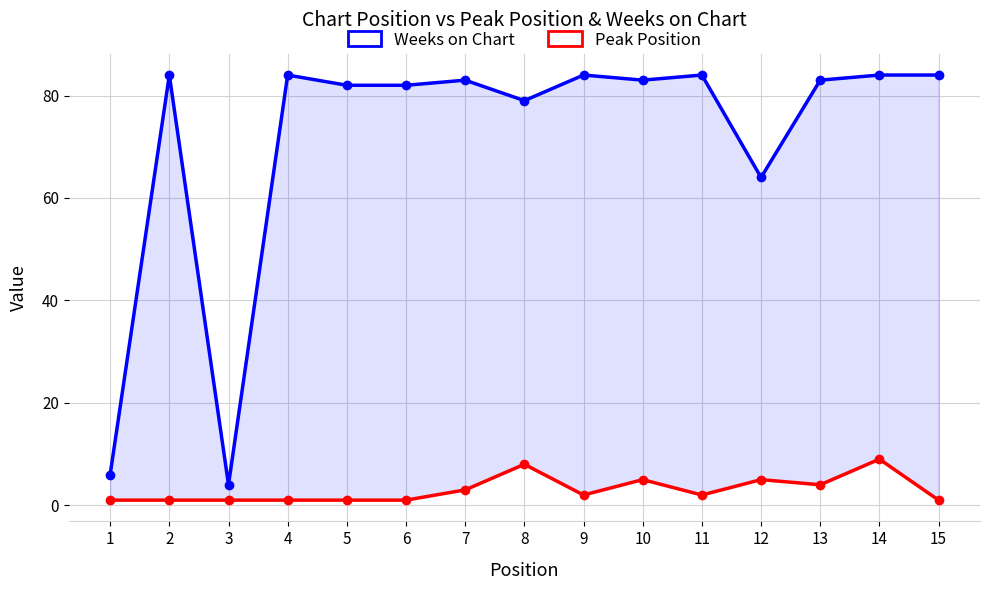

What is the sum of all Weeks on Chart values?

1070